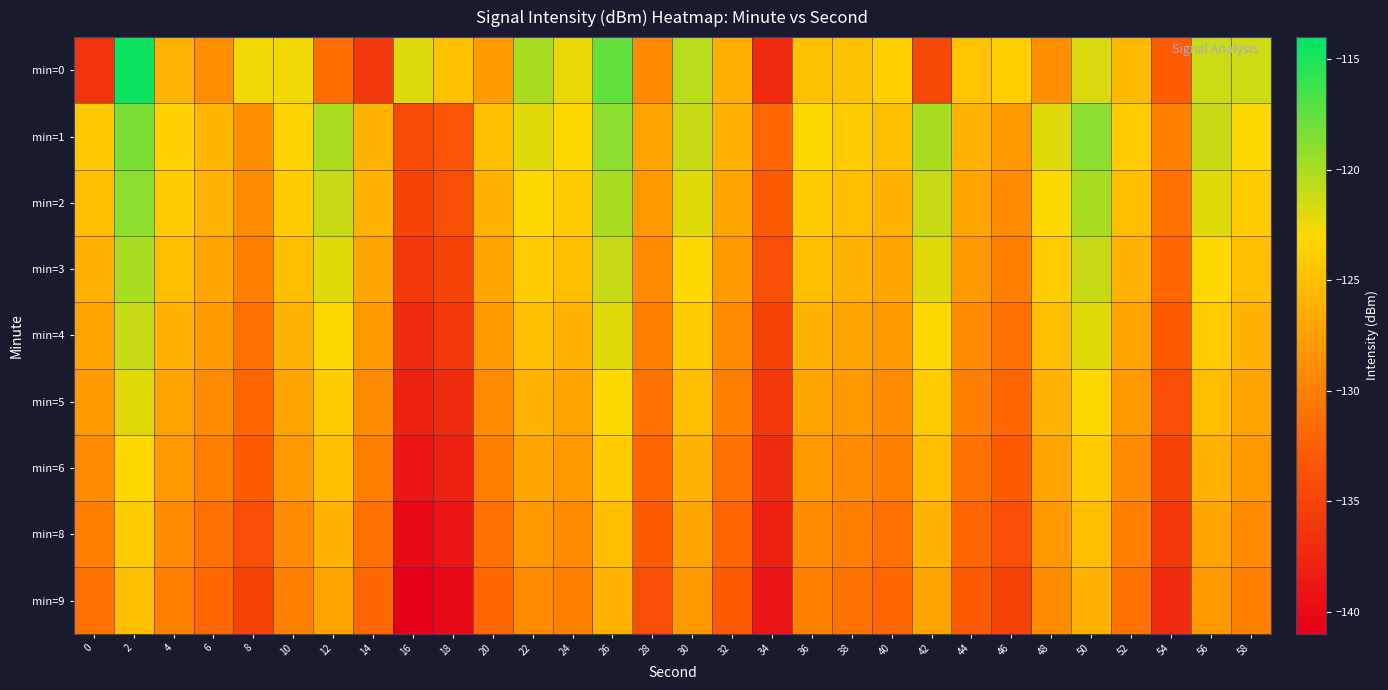

At which category is the sum across all series the highest?

2